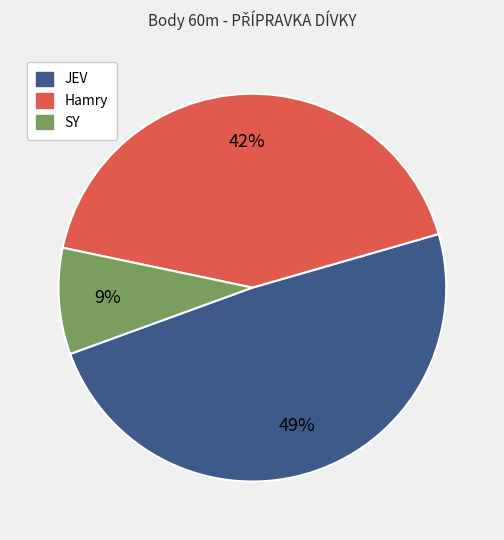

To the nearest percent, what is the difference between the largest and smallest slice percentages?

40%